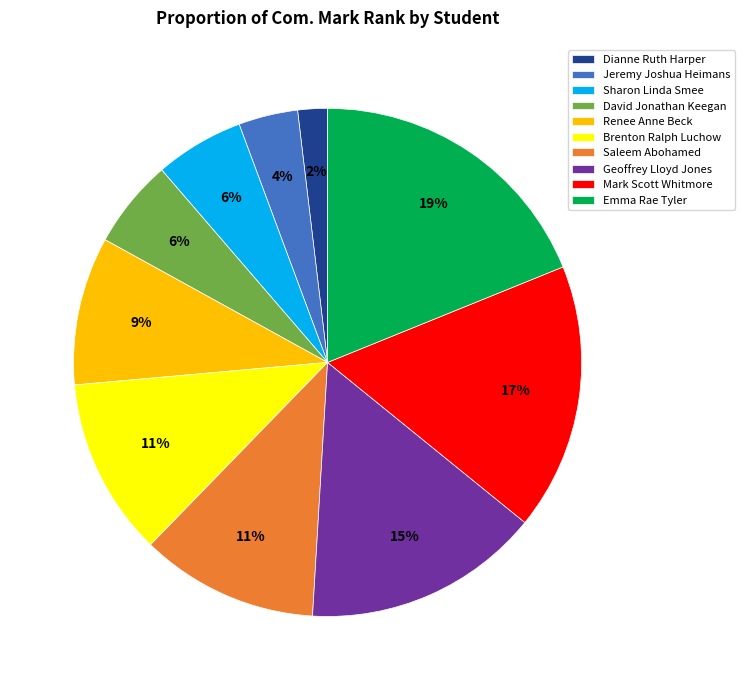

Which has a higher value, David Jonathan Keegan or Emma Rae Tyler?

Emma Rae Tyler